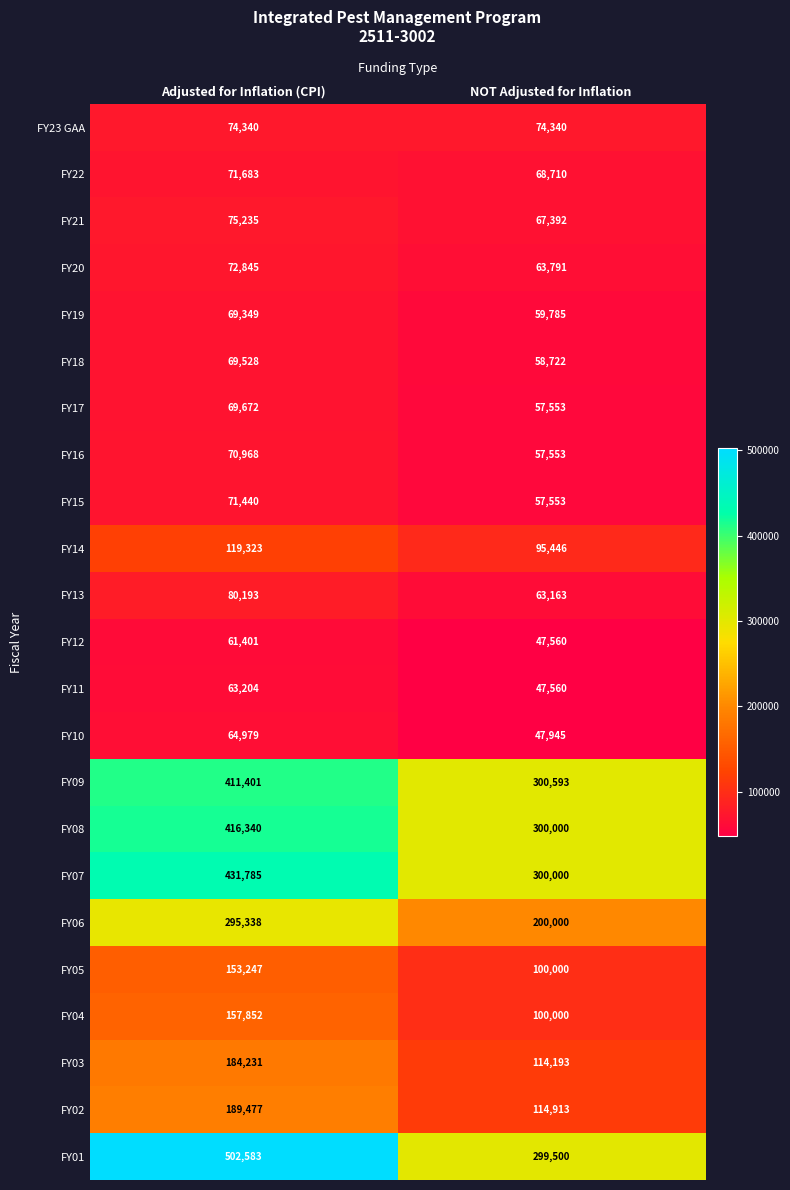

What is the difference between the FY14 values at Adjusted for Inflation (CPI) and NOT Adjusted for Inflation?

23877